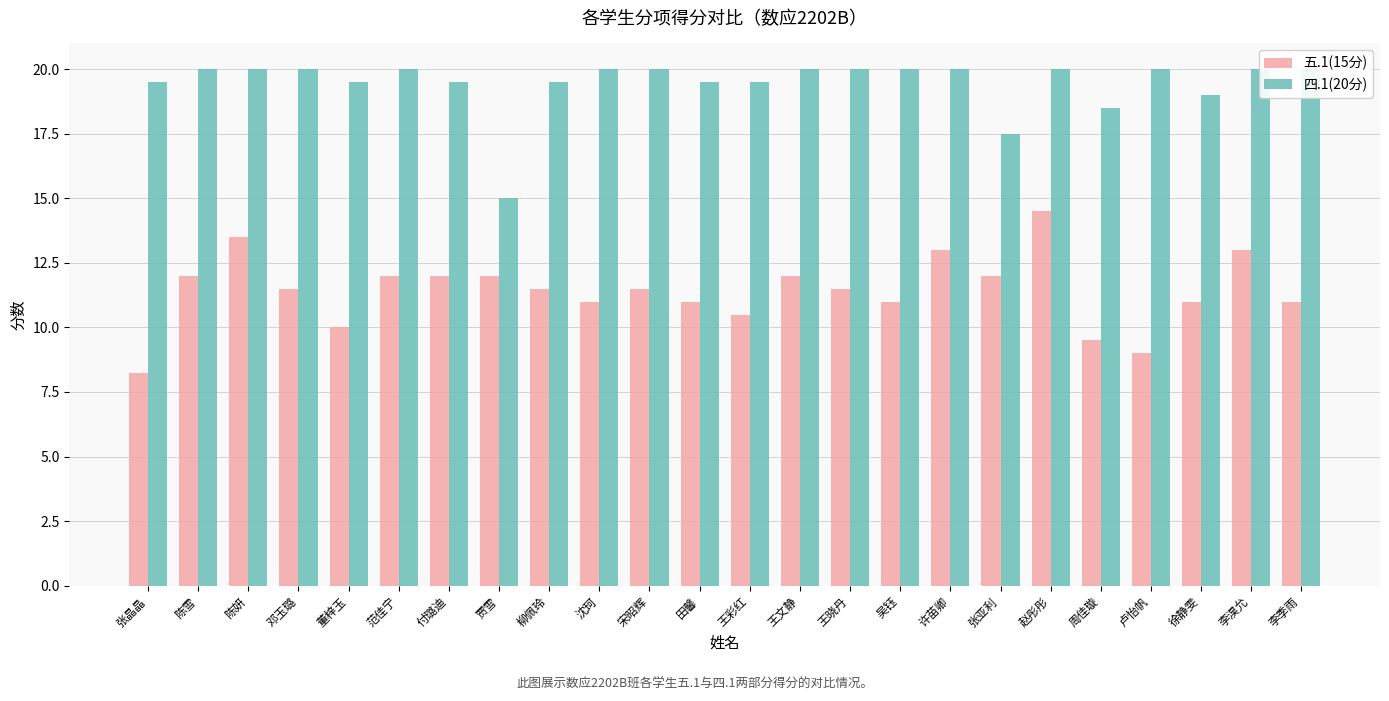

How many categories are shown in the chart?

24